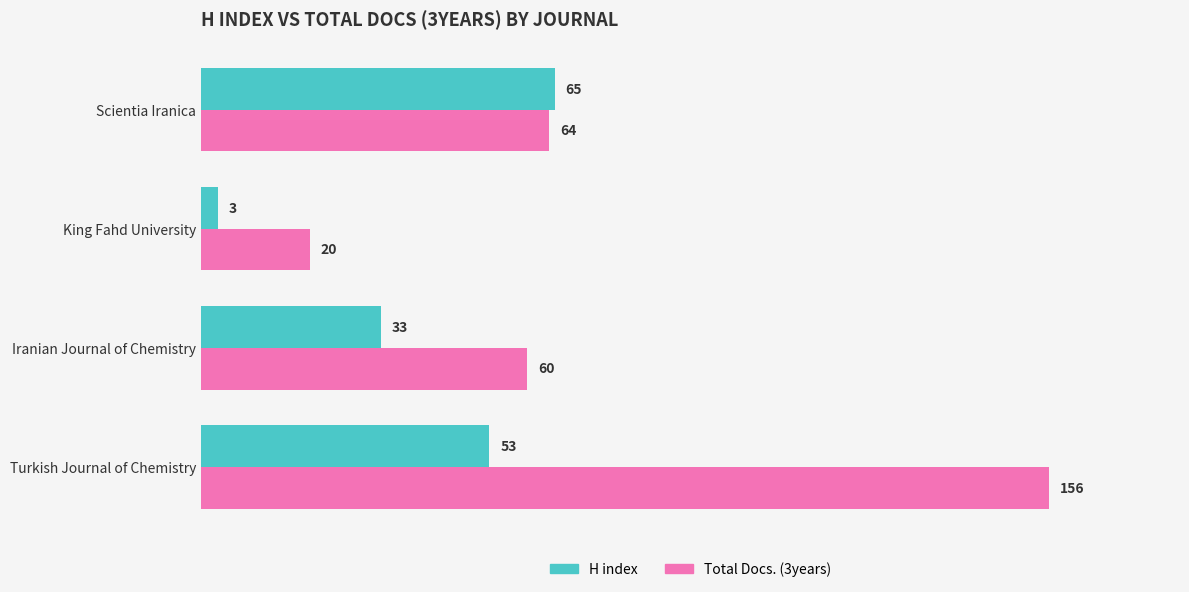

At how many categories does at least one series exceed 125?

1